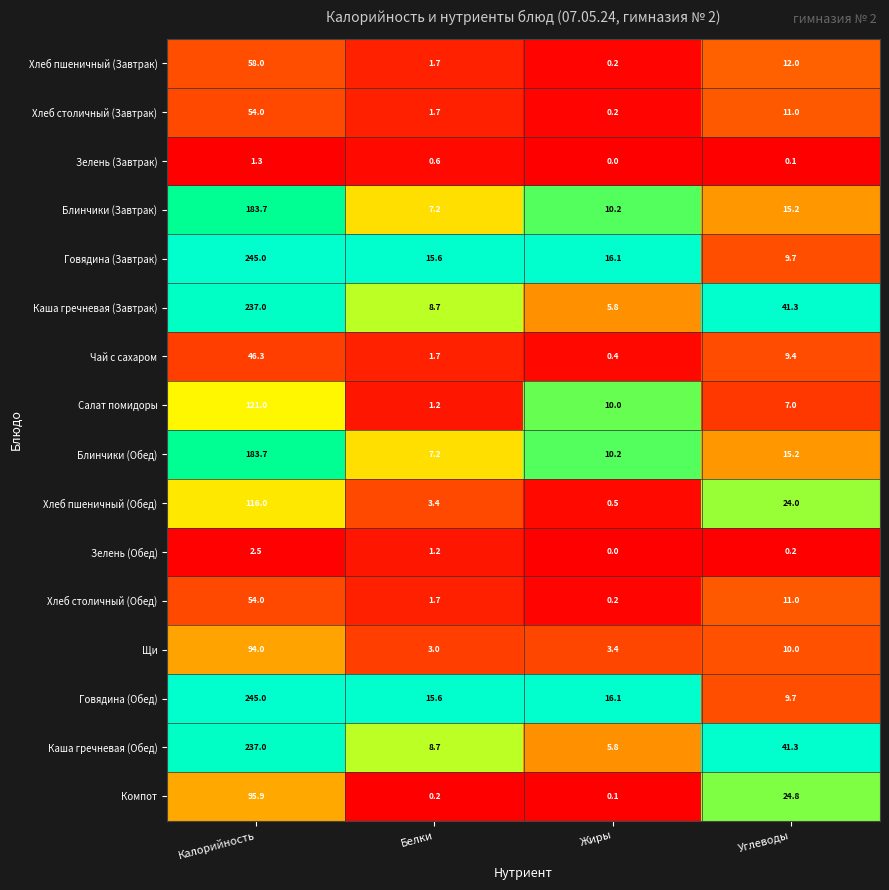

At which category does the chart reach its peak across all series?

Калорийность